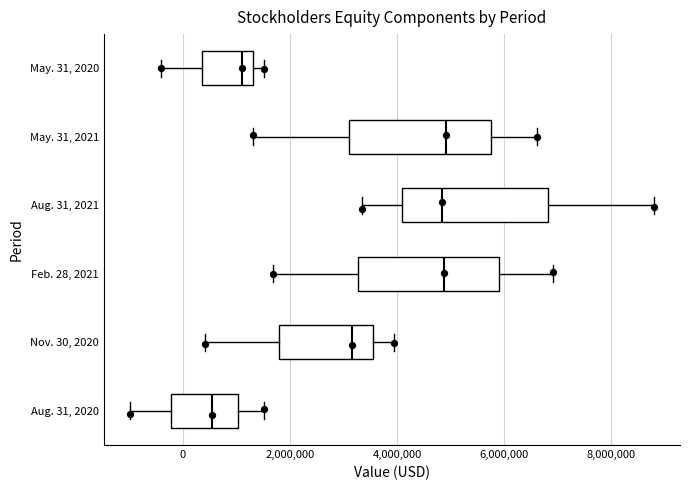

Reading bottom to top, read every box against the x-axis: the position of its median line, the range the box covers, and the ends of its whiskers. The values are not printed on the chart, so give them approximately, as read against the axis.

Aug. 31, 2020: median 600000, box -200000 to 1000000, whiskers -1000000 to 1600000
Nov. 30, 2020: median 3200000, box 1800000 to 3600000, whiskers 400000 to 4000000
Feb. 28, 2021: median 4800000, box 3200000 to 5800000, whiskers 1600000 to 7000000
Aug. 31, 2021: median 4800000, box 4000000 to 6800000, whiskers 3400000 to 8800000
May. 31, 2021: median 5000000, box 3200000 to 5800000, whiskers 1400000 to 6600000
May. 31, 2020: median 1200000, box 400000 to 1400000, whiskers -400000 to 1600000